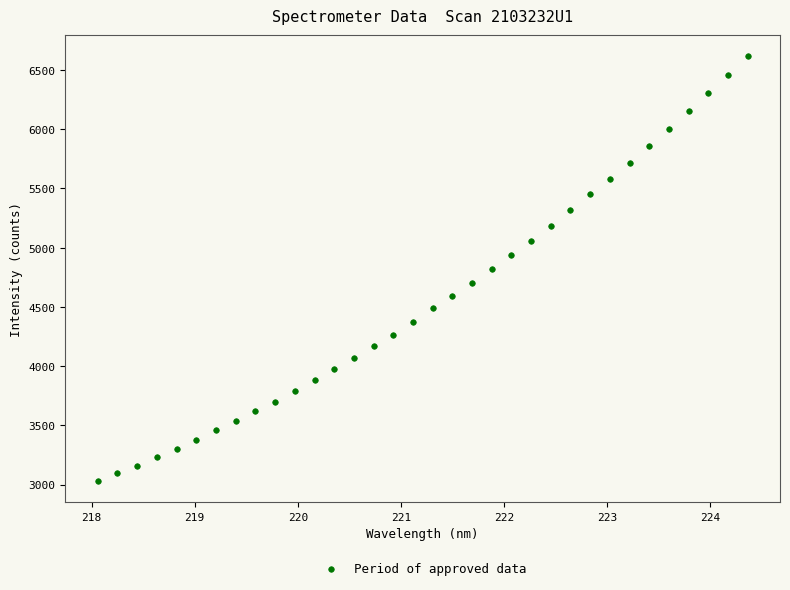

What is the range of X values (max minus min)?

6.3